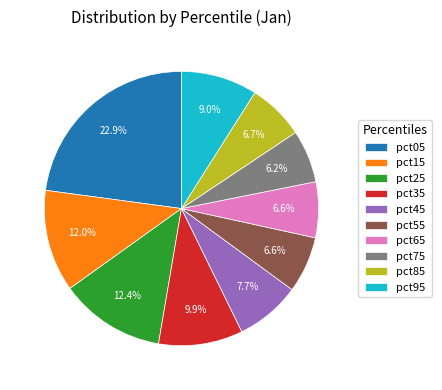

Between pct75 and pct15, which is larger?

pct15